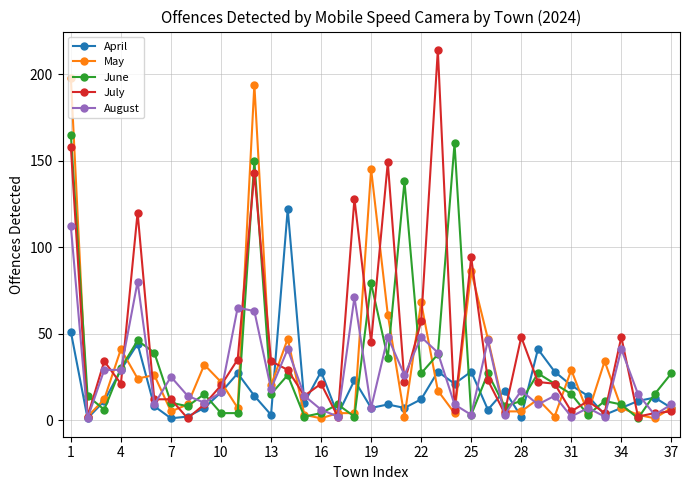

Which series has the largest range (max minus min)?

July